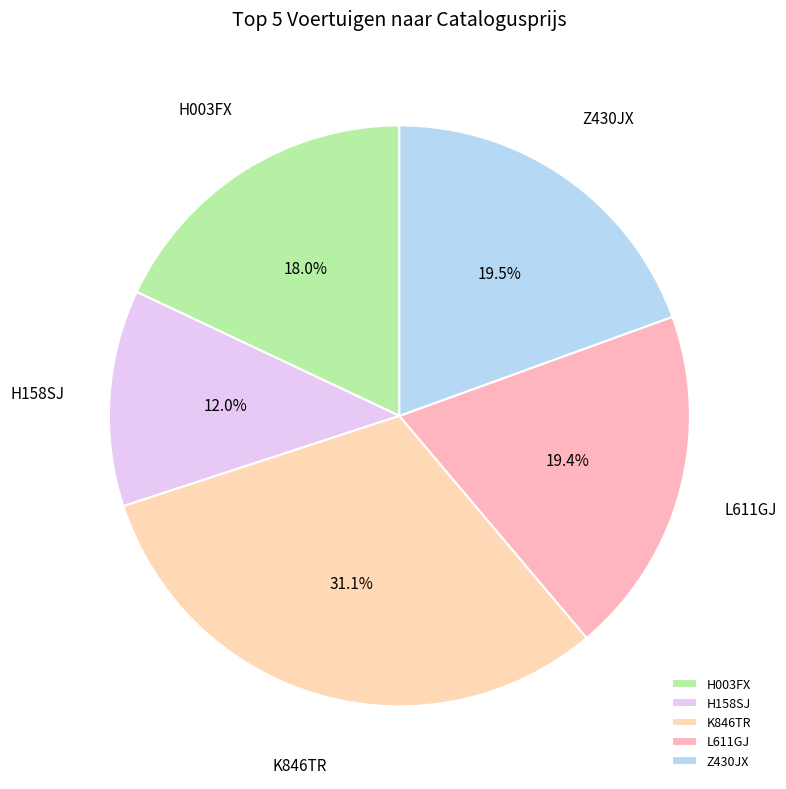

How many slices are in this pie chart?

5